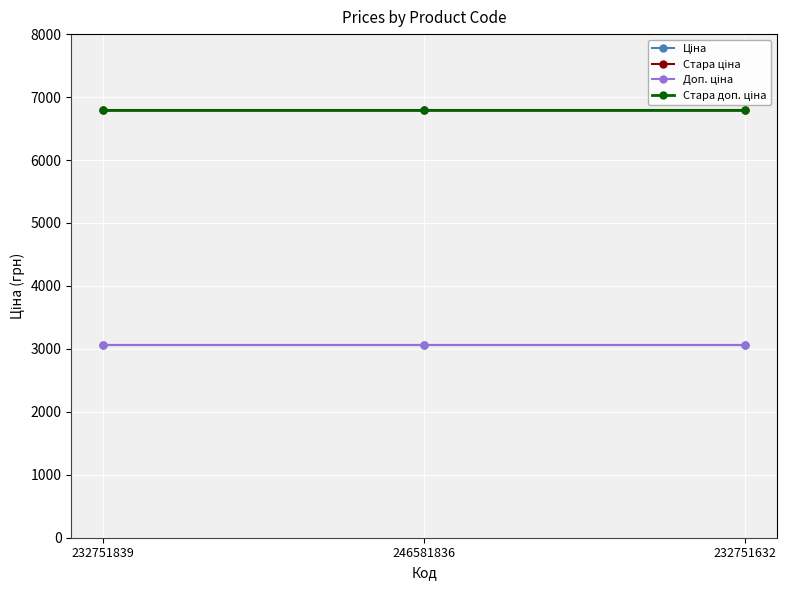

How many lines are shown in the chart?

4